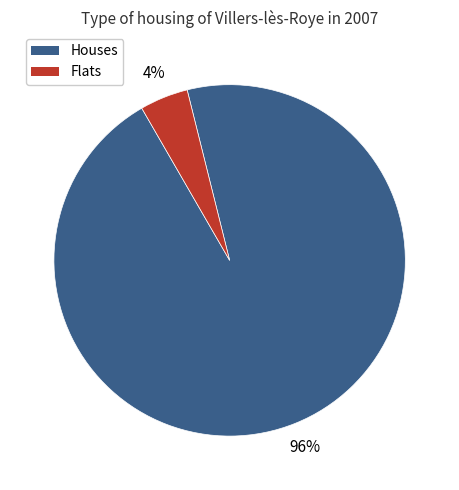

Is there any slice that represents more than half of the pie?

Yes